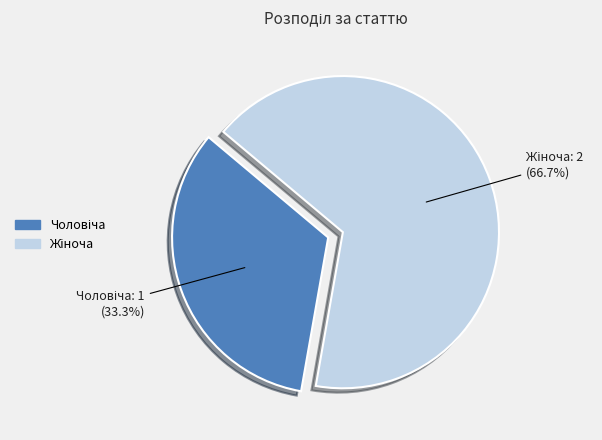

To the nearest percent, what is the average slice percentage?

50%